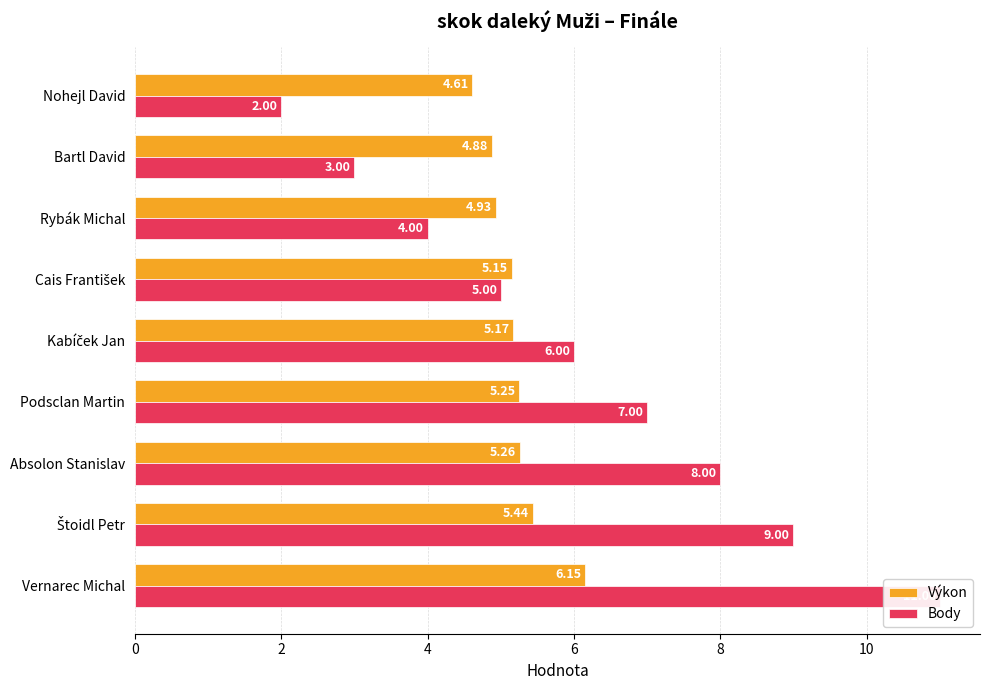

True or false: Body has a value of 1.1 at Nohejl David.

False